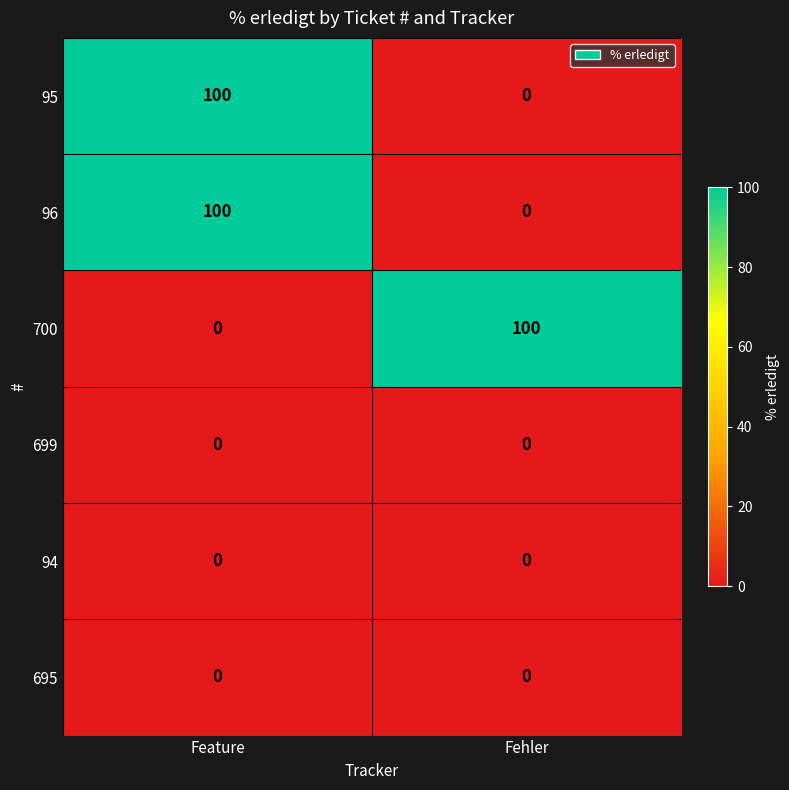

At how many categories does at least one series exceed 7?

2